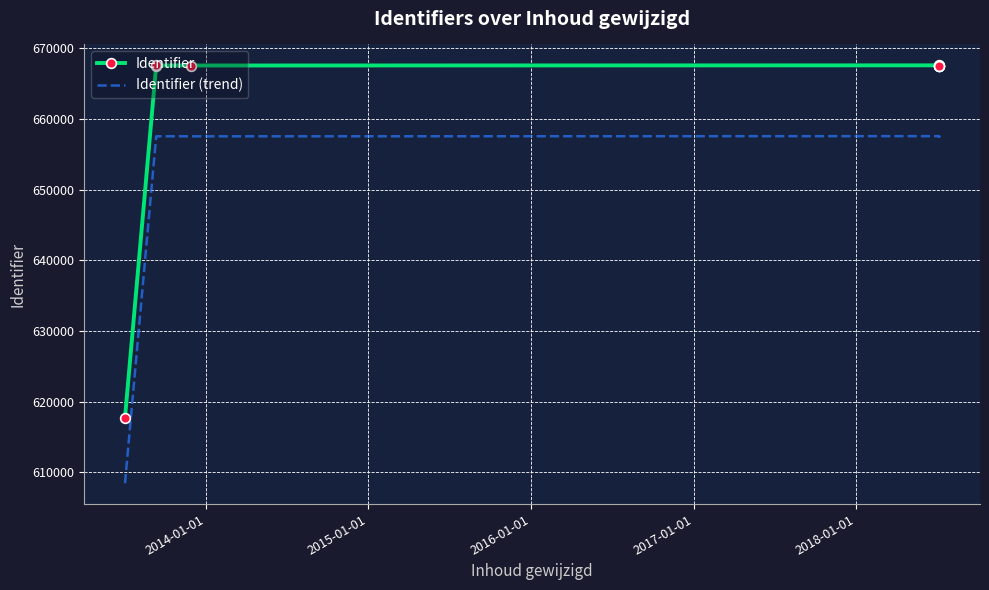

Rank the series by their average value, from lowest to highest.

Identifier (trend), Identifier